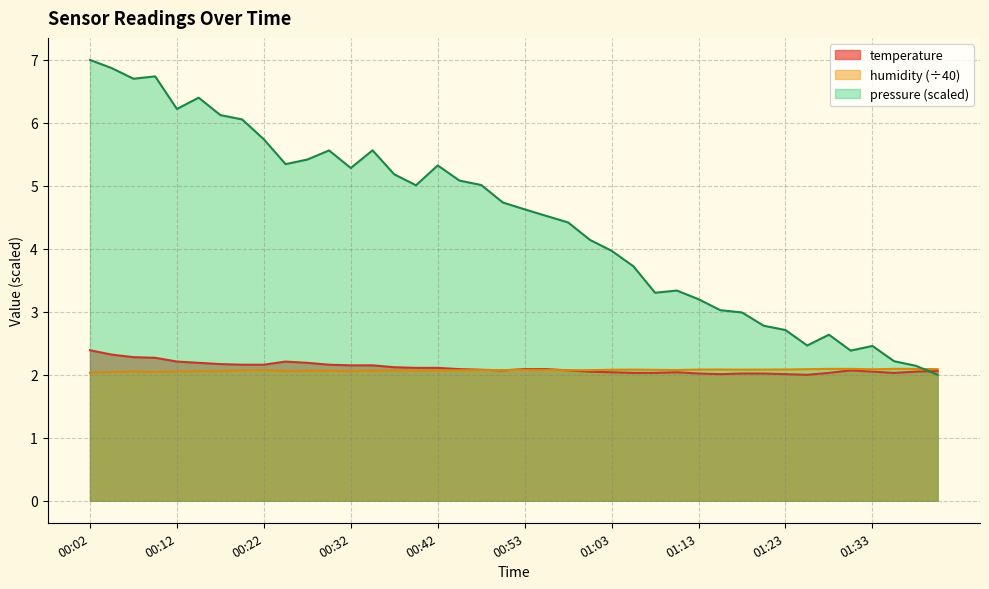

Where is temperature nearest to the value 2?

01:26